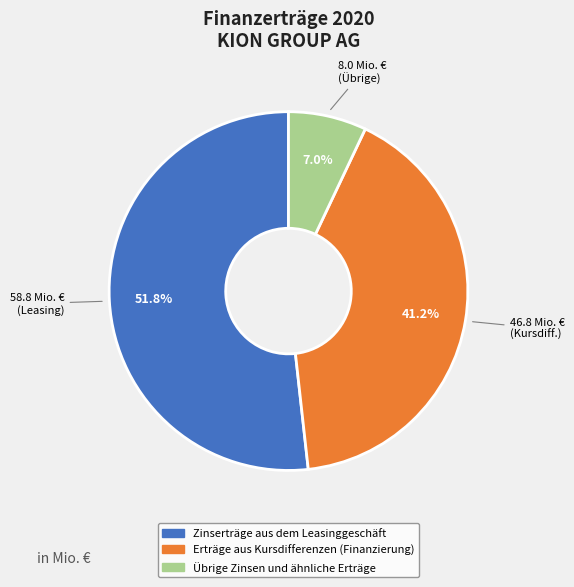

Which slice is the smallest?

Übrige Zinsen und ähnliche Erträge